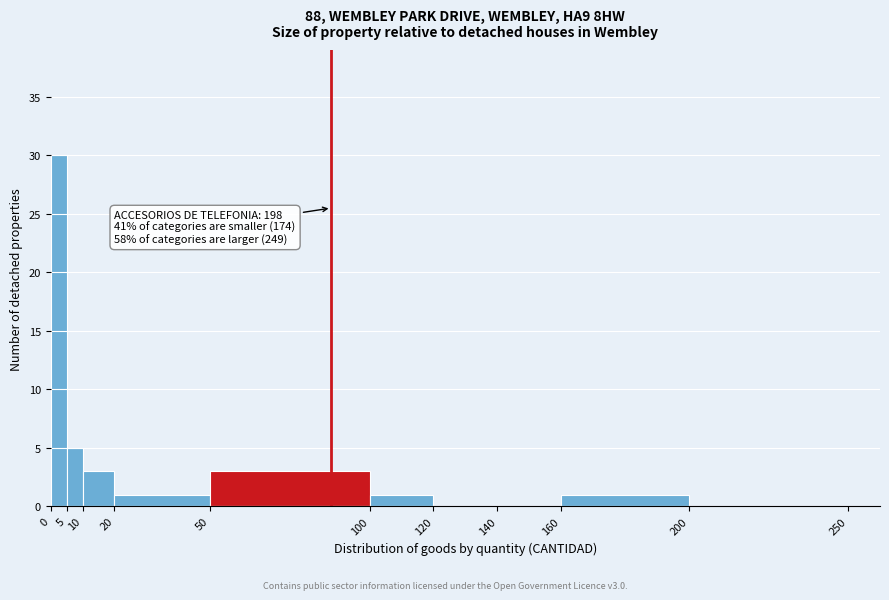

Over which range of the x-axis is the bar tallest?

0 to 5